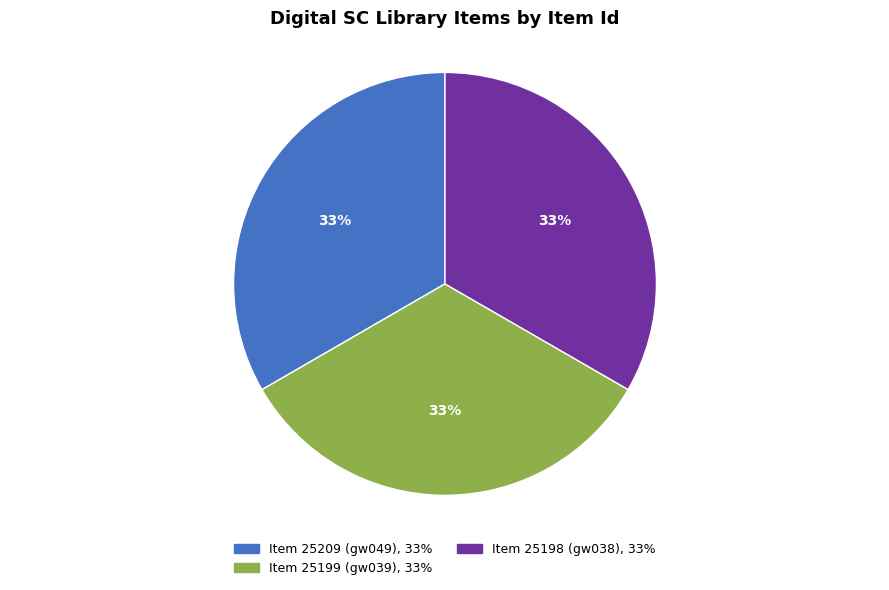

Is it true that Item 25198 (gw038) is 33% of the pie?

True